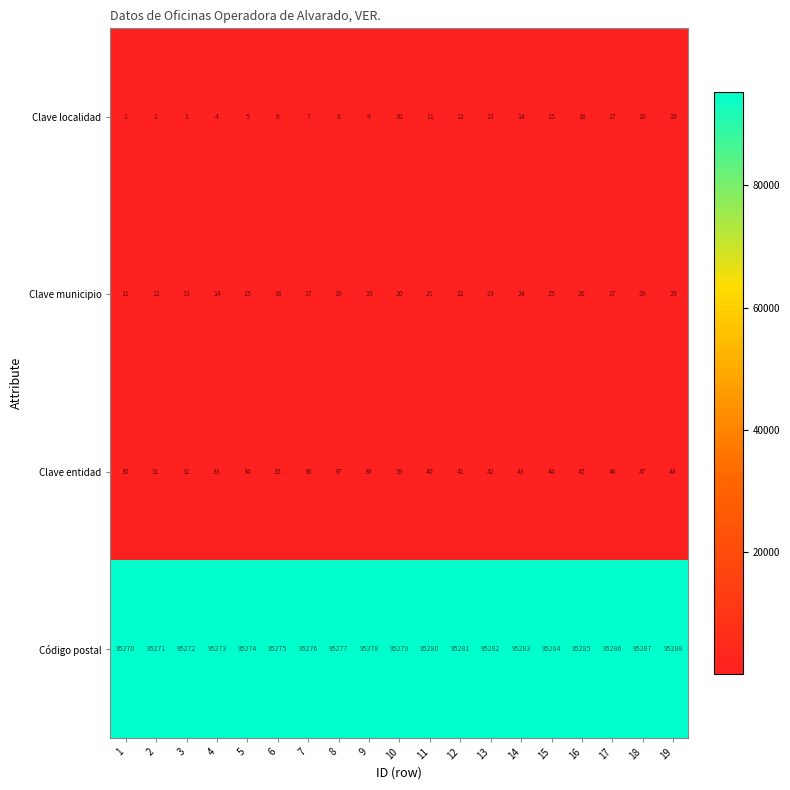

Is it true that Clave entidad equals 59 at 6?

False